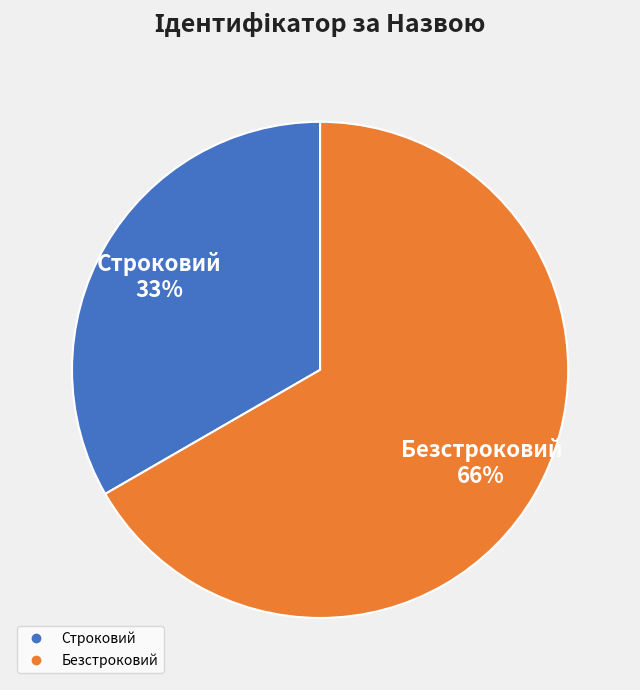

To the nearest percent, what is the combined percentage of Строковий and Безстроковий?

100%